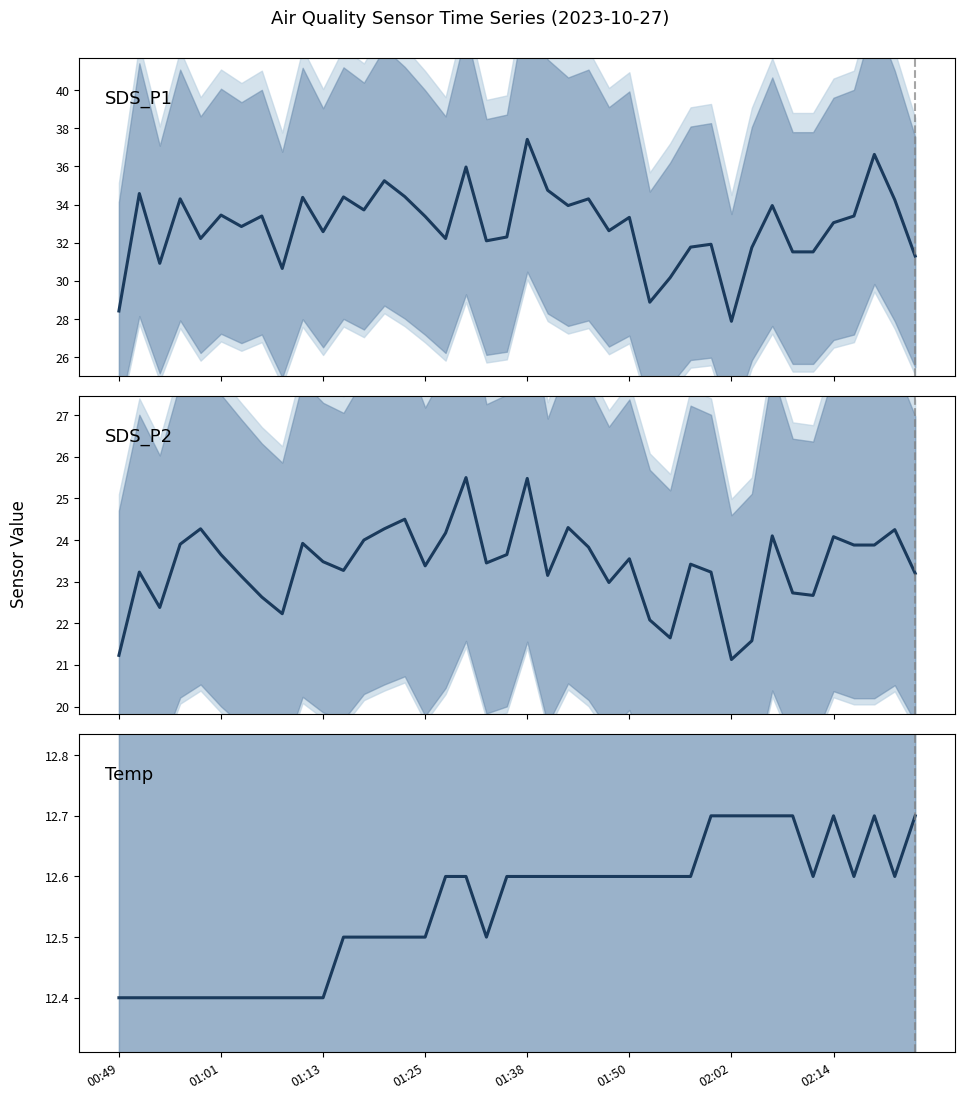

What is the approximate value of Temp at 01:18?

12.5